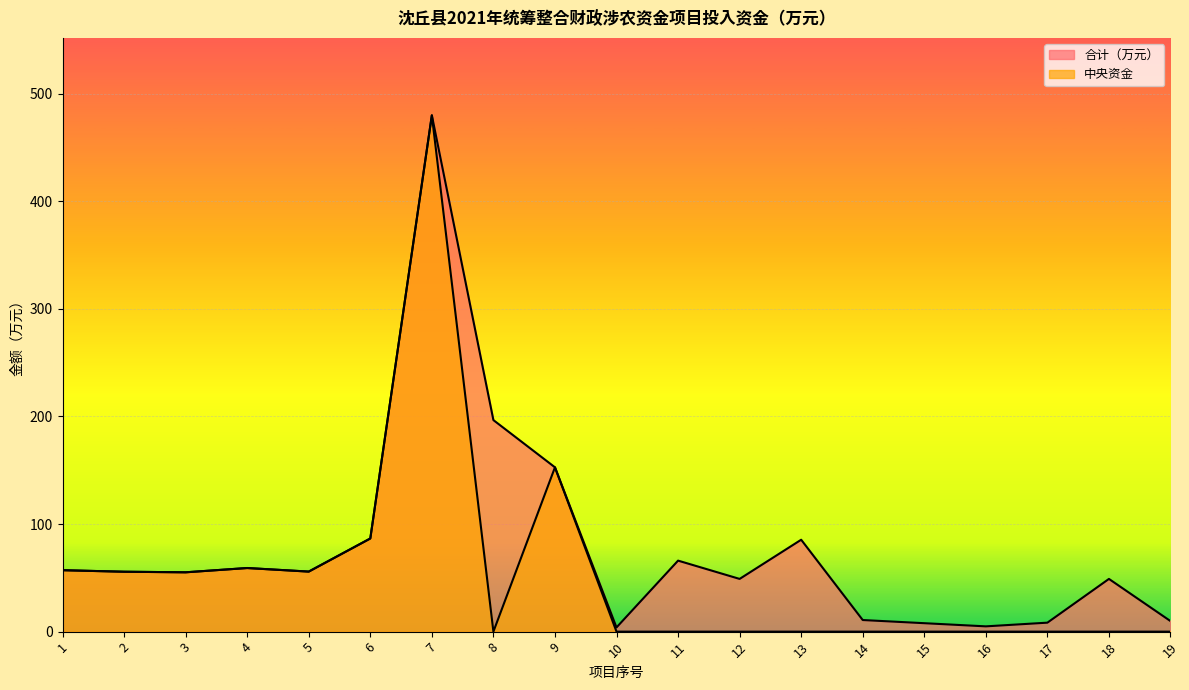

How many lines are shown in the chart?

2